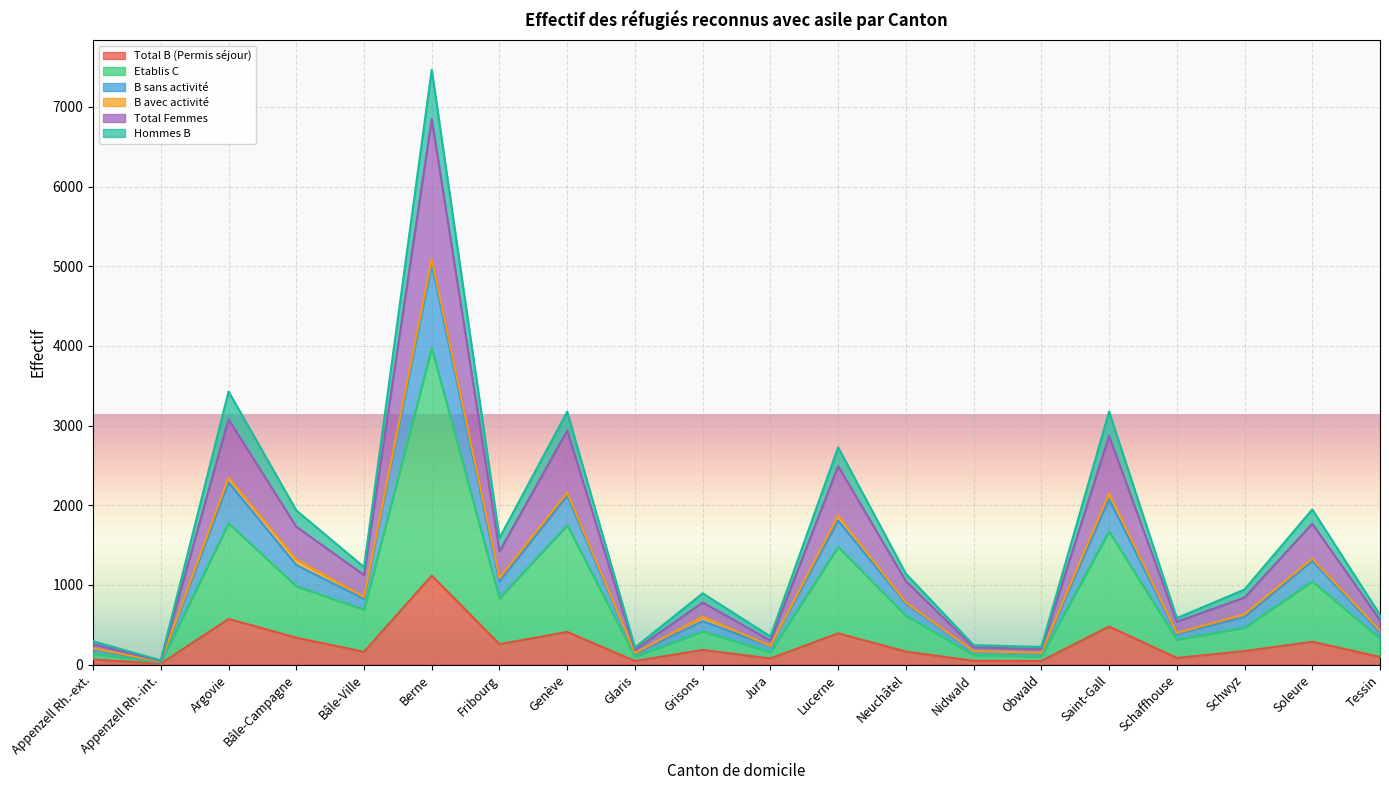

The value of Total B (Permis séjour) at Schwyz is 170. True or false?

True